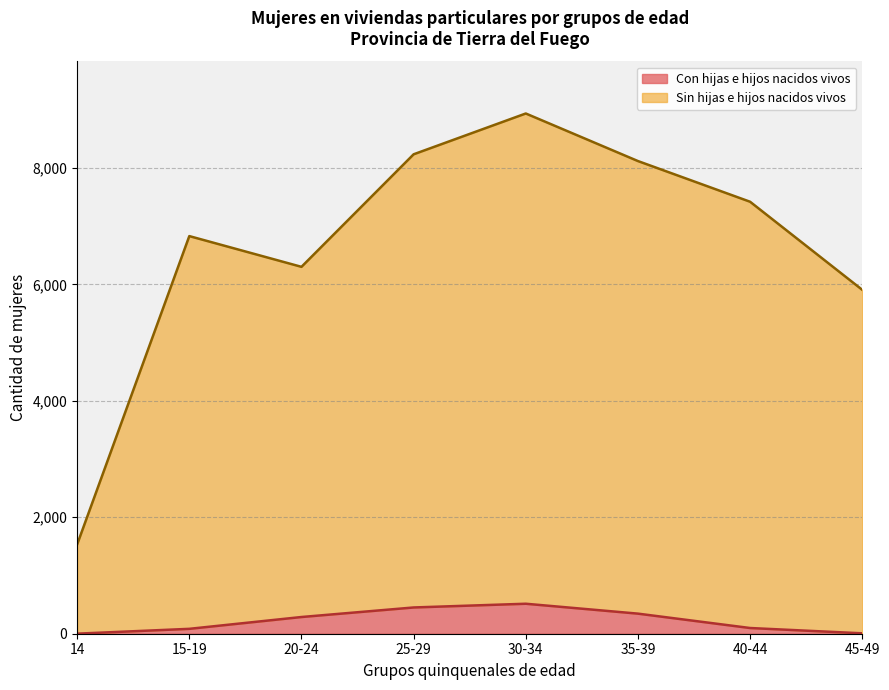

Does the chart display data point markers on the line(s)?

No